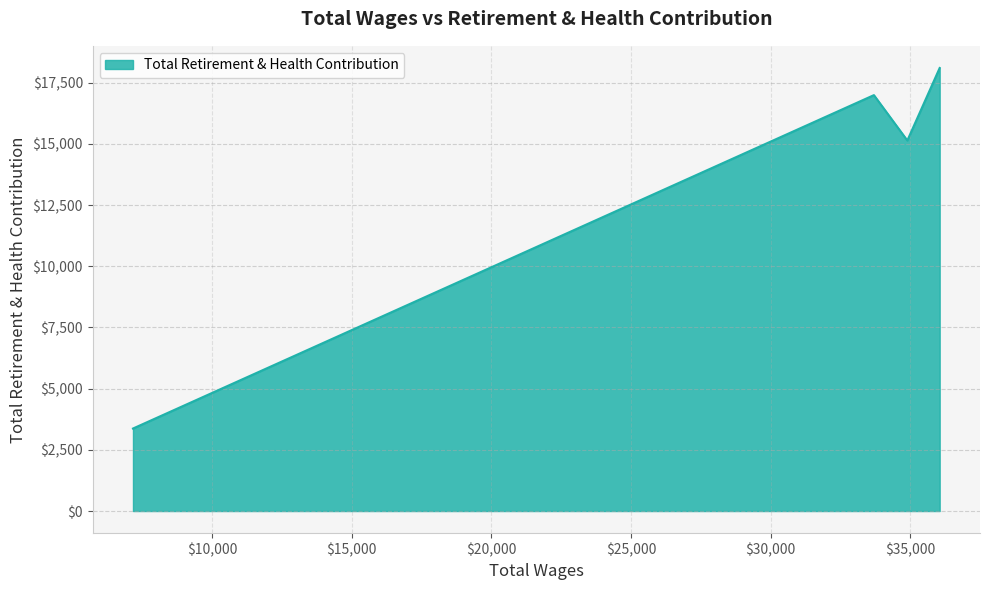

What is the difference between the maximum and second lowest values?

2963.1